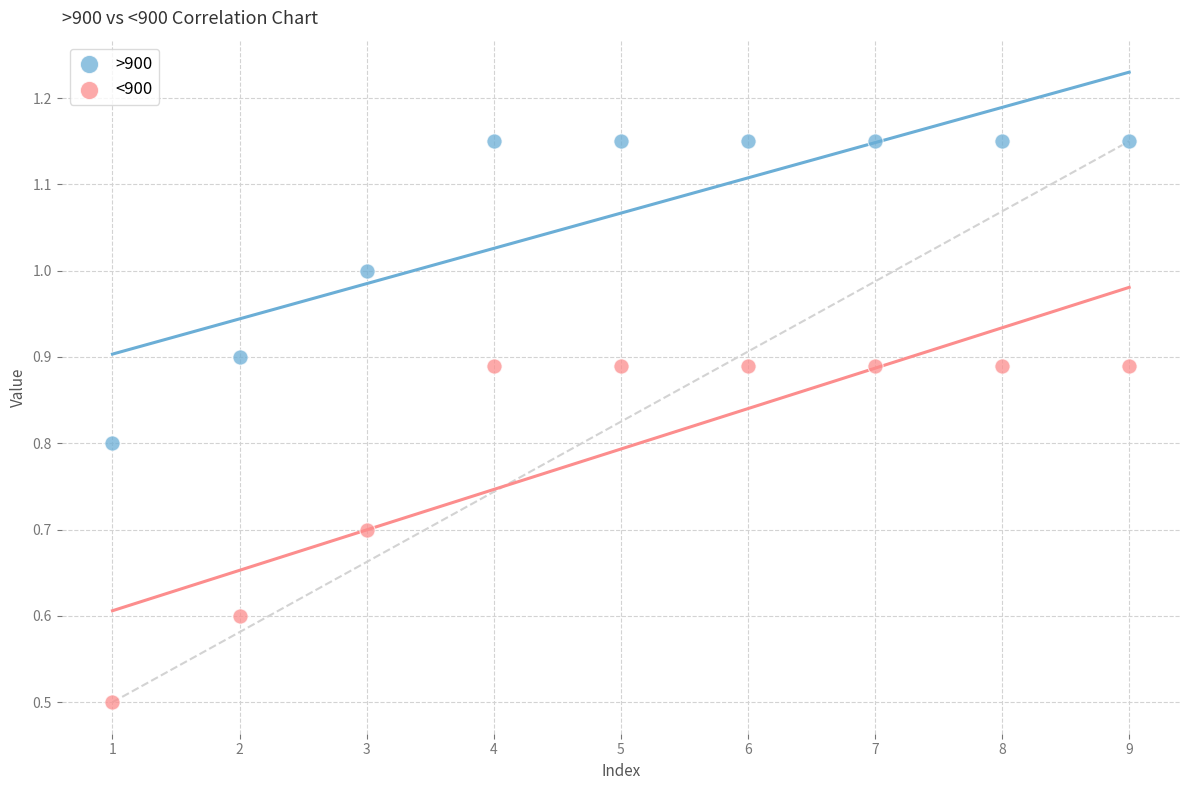

Which series reaches the minimum Y coordinate?

<900